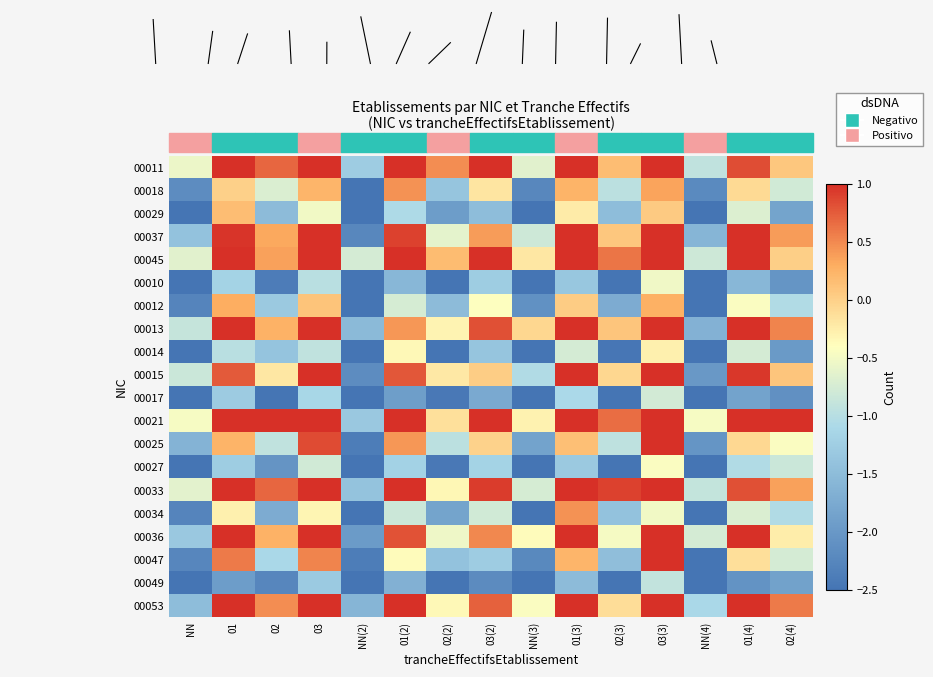

Which series changed the most between NN and 01?

00047